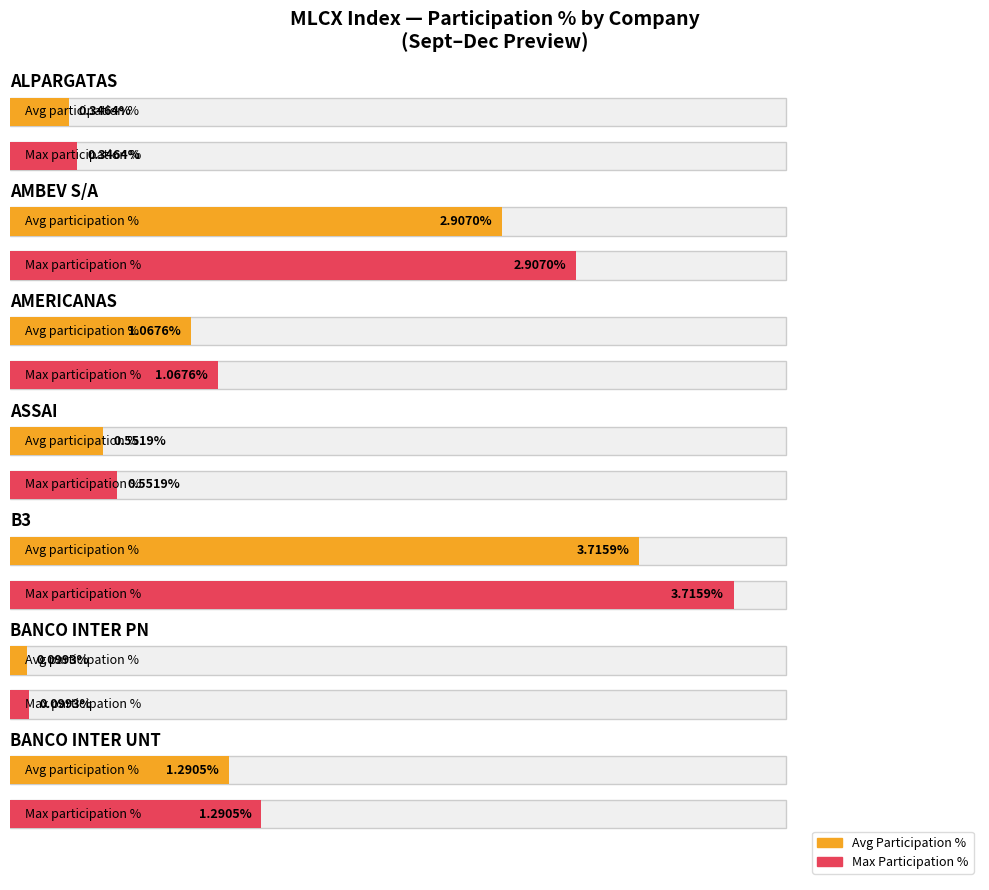

Between AMBEV S/A and AMERICANAS, which series saw the biggest shift?

Avg Participation %